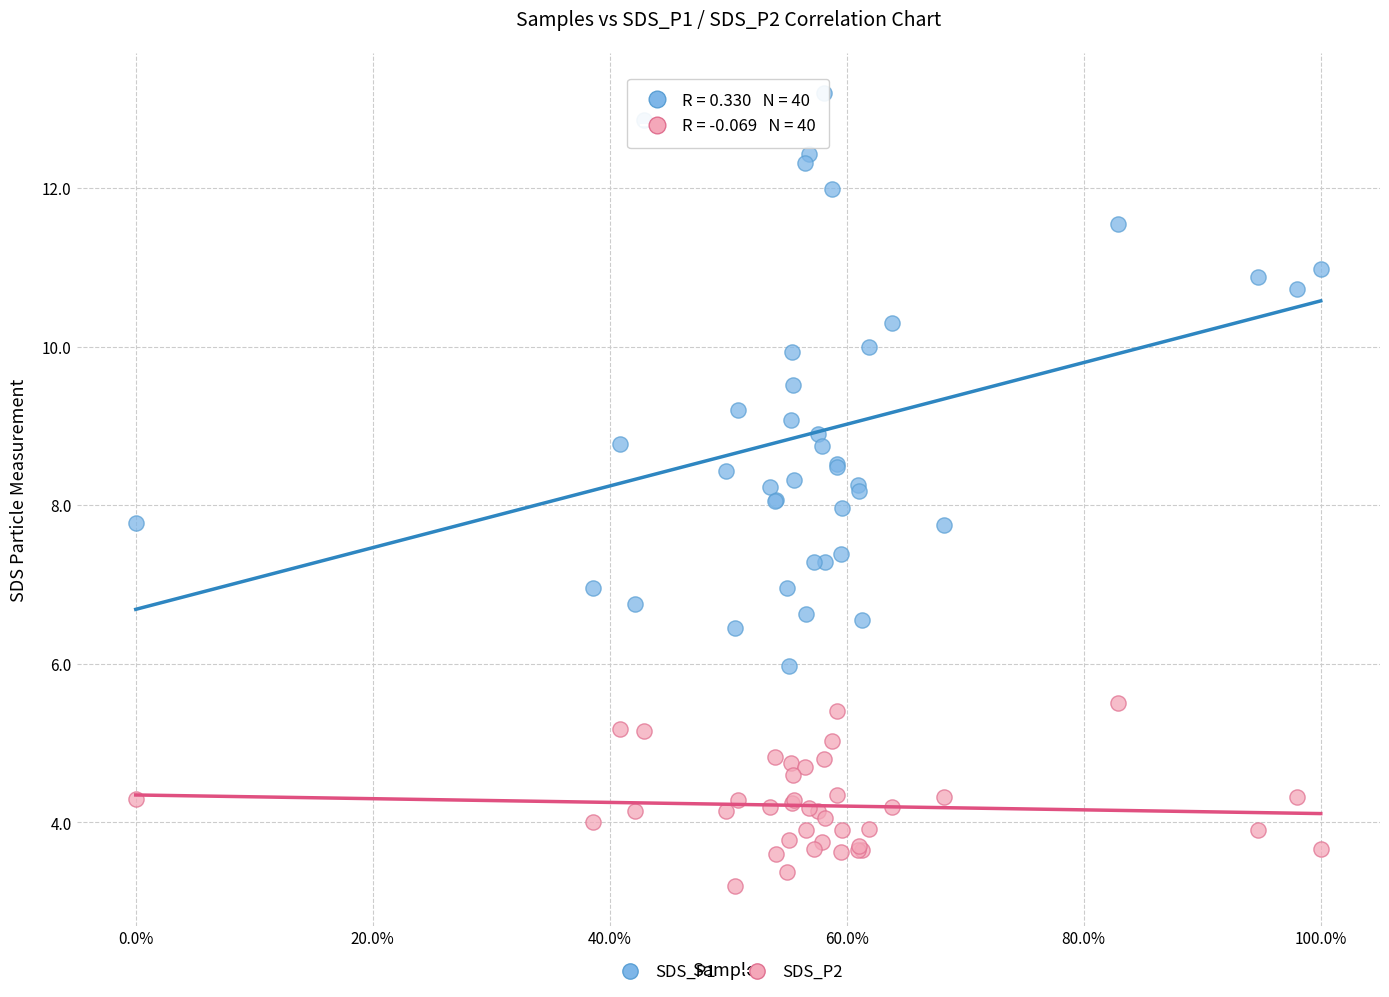

Which series has the widest spread of Y values?

SDS_P1